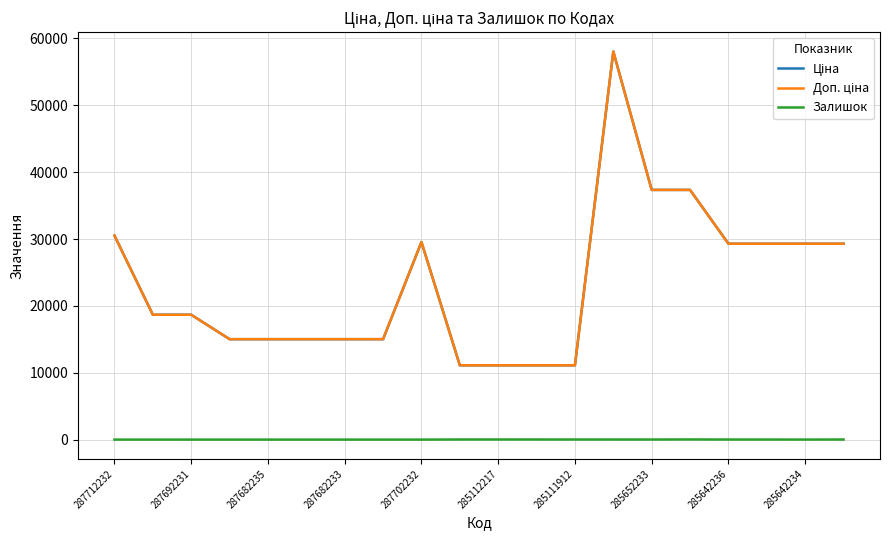

Does the chart display data point markers on the line(s)?

No